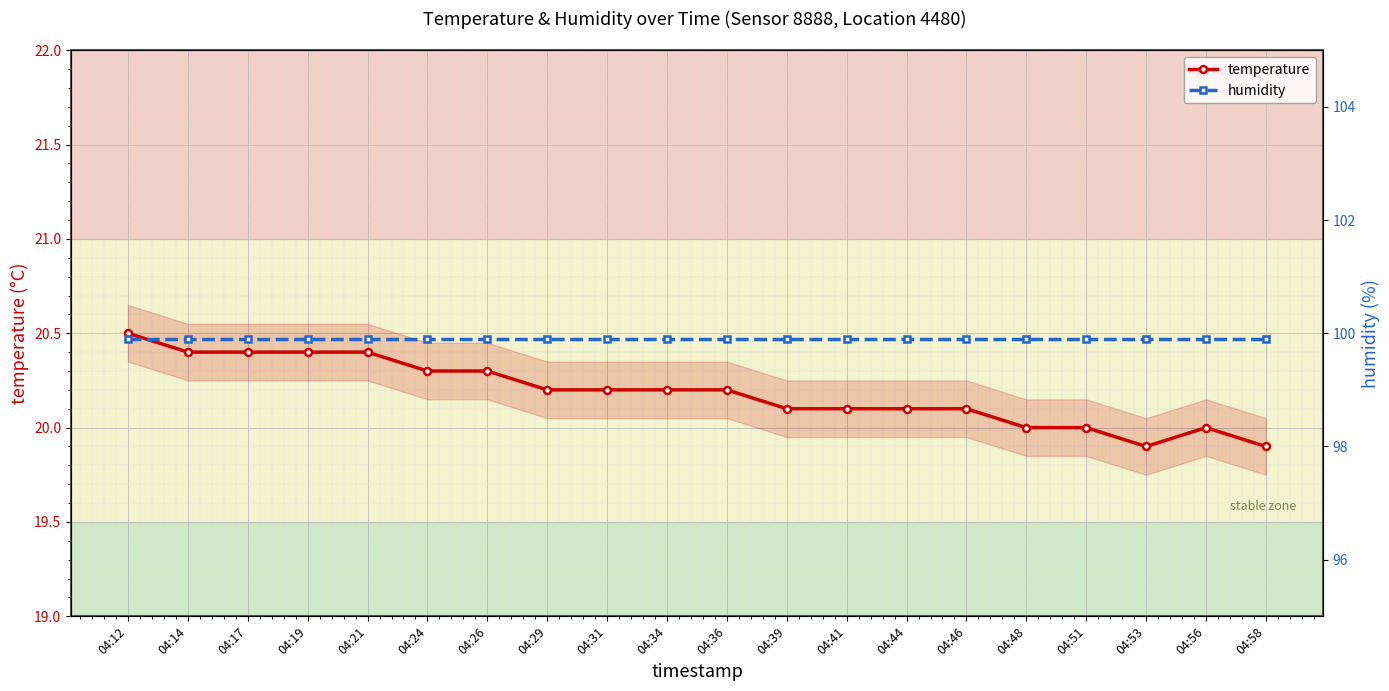

Reading left to right, list all the values displayed in this chart.

temperature: 04:12=20.5	04:14=20.4	04:17=20.4	04:19=20.4	04:21=20.4	04:24=20.3	04:26=20.3	04:29=20.2	04:31=20.2	04:34=20.2	04:36=20.2	04:39=20.1	04:41=20.1	04:44=20.1	04:46=20.1	04:48=20.0	04:51=20.0	04:53=19.9	04:56=20.0	04:58=19.9
humidity: 04:12=99.9	04:14=99.9	04:17=99.9	04:19=99.9	04:21=99.9	04:24=99.9	04:26=99.9	04:29=99.9	04:31=99.9	04:34=99.9	04:36=99.9	04:39=99.9	04:41=99.9	04:44=99.9	04:46=99.9	04:48=99.9	04:51=99.9	04:53=99.9	04:56=99.9	04:58=99.9